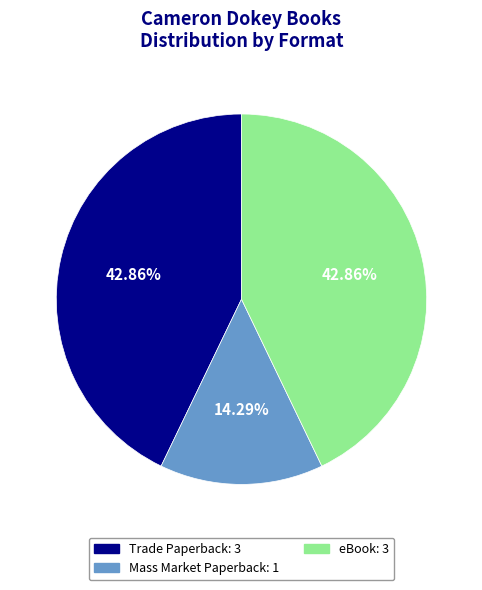

Is Mass Market Paperback the majority of the pie?

No